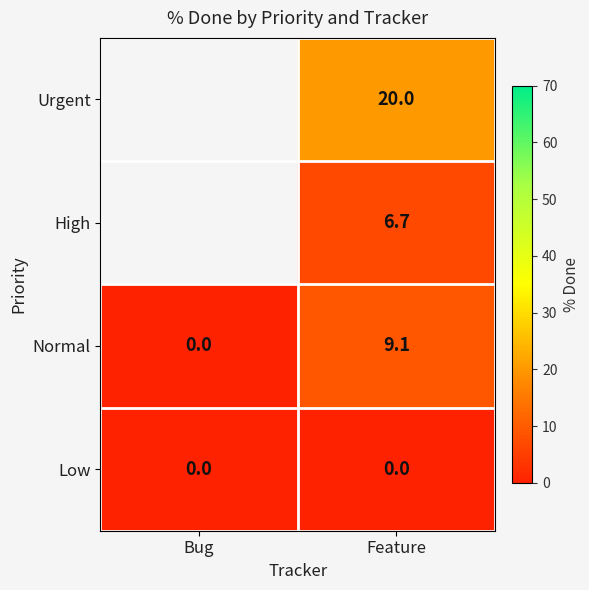

Where does the Normal series first go above 9?

Feature